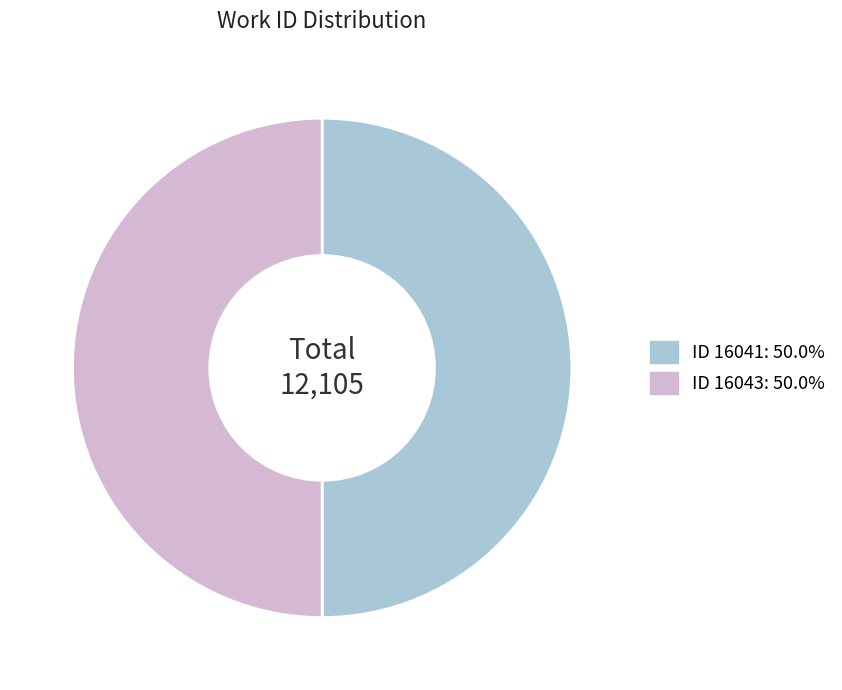

How many segments does this pie chart have?

2